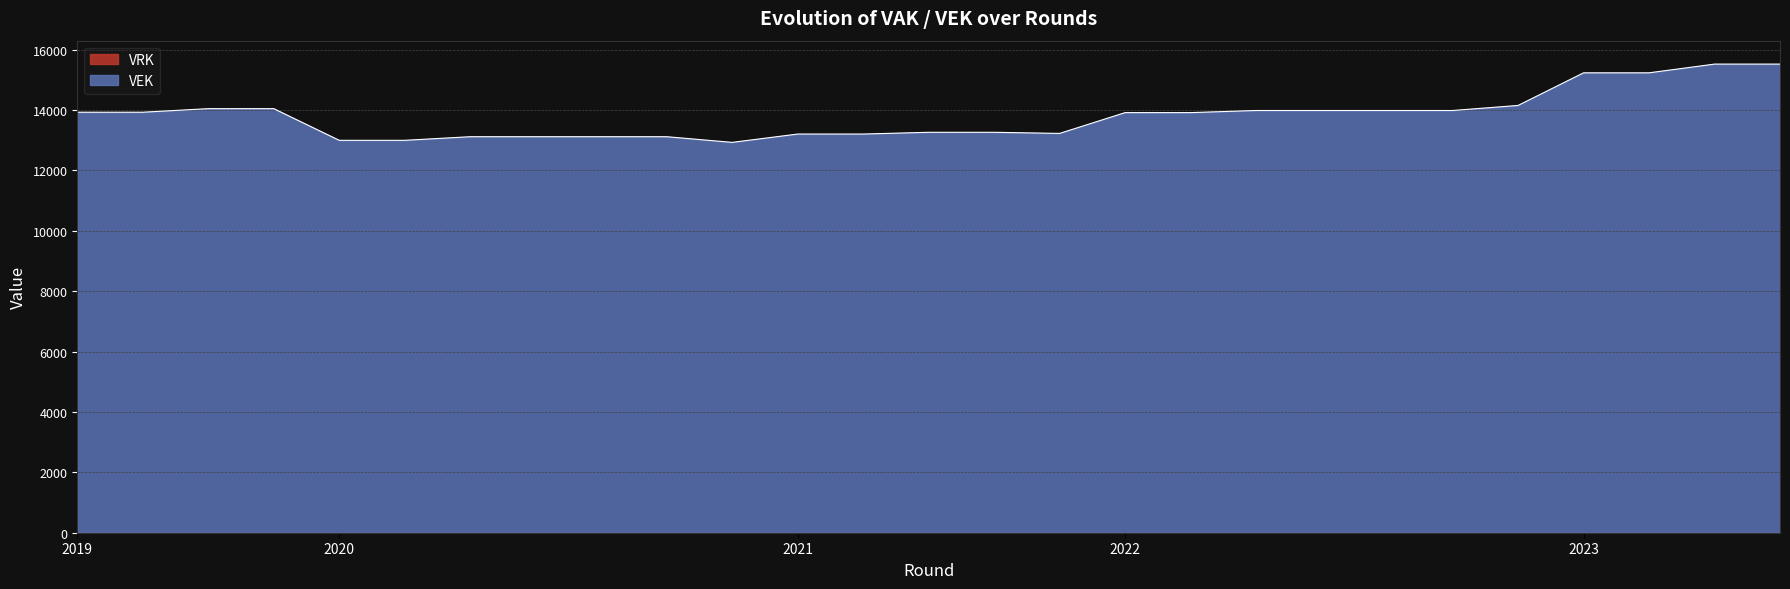

True or false: the data shows 21592 at 2019 1ste aanpassing - ontwerp.

False